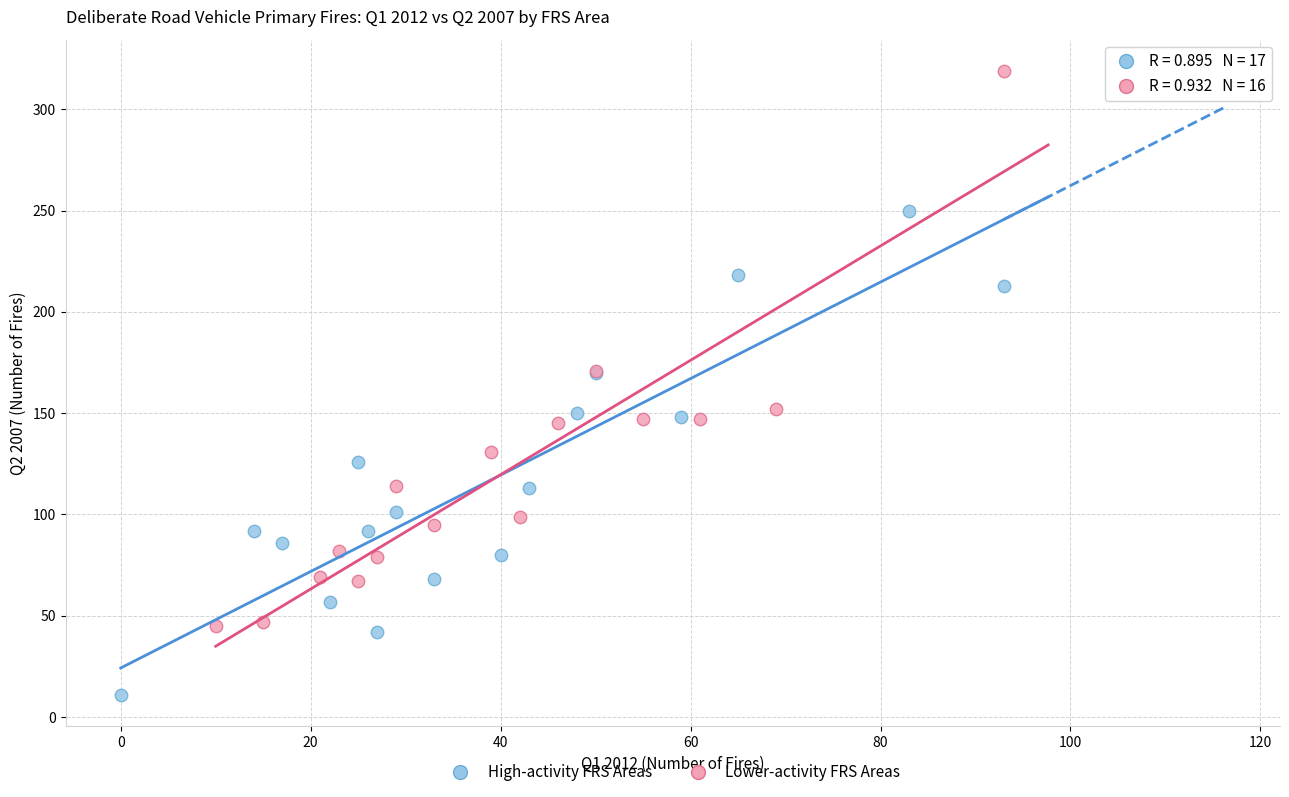

What are all the series names shown in the legend?

High-activity FRS Areas, Lower-activity FRS Areas